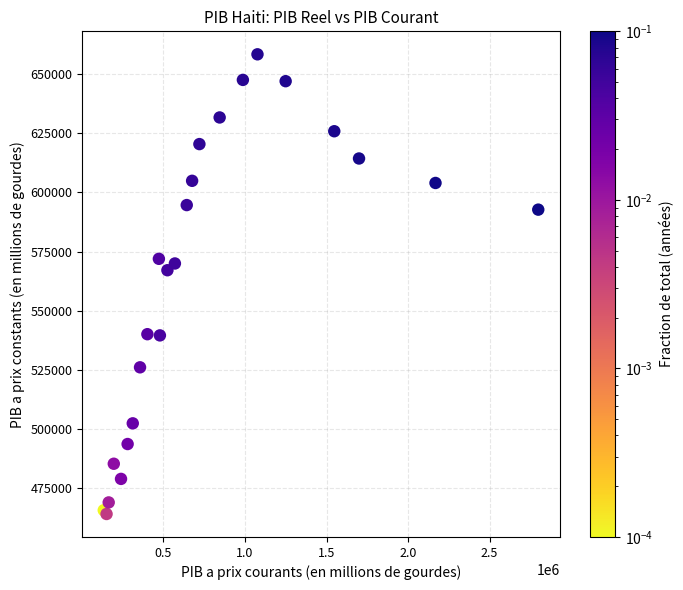

What Y value in the scatter plot is closest to 561261?

567143.0